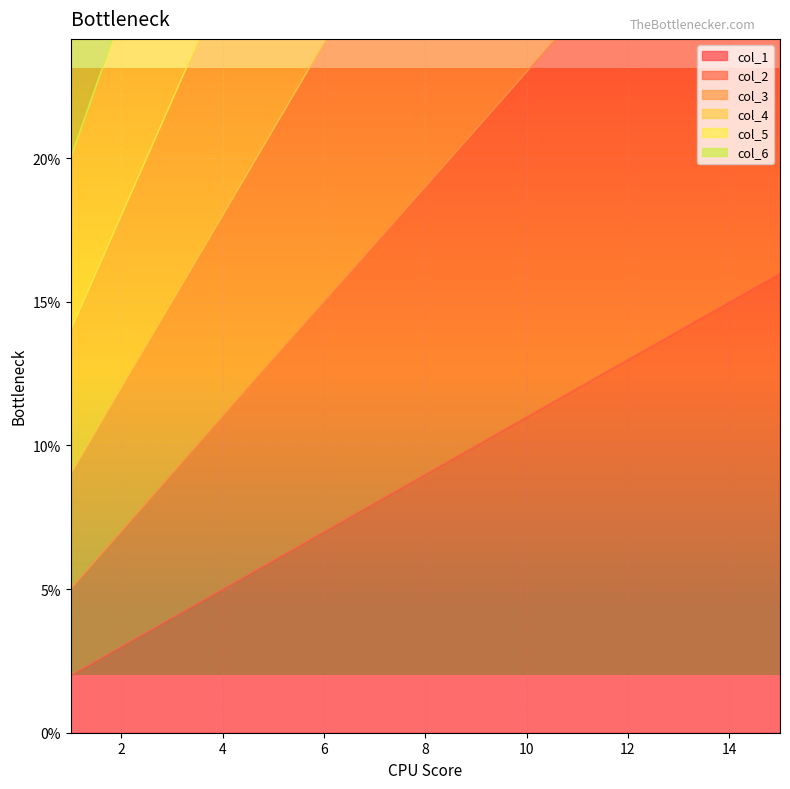

List the labels in order of col_5 value, smallest first.

1, 2, 3, 4, 5, 6, 7, 8, 9, 10, 11, 12, 13, 14, 15